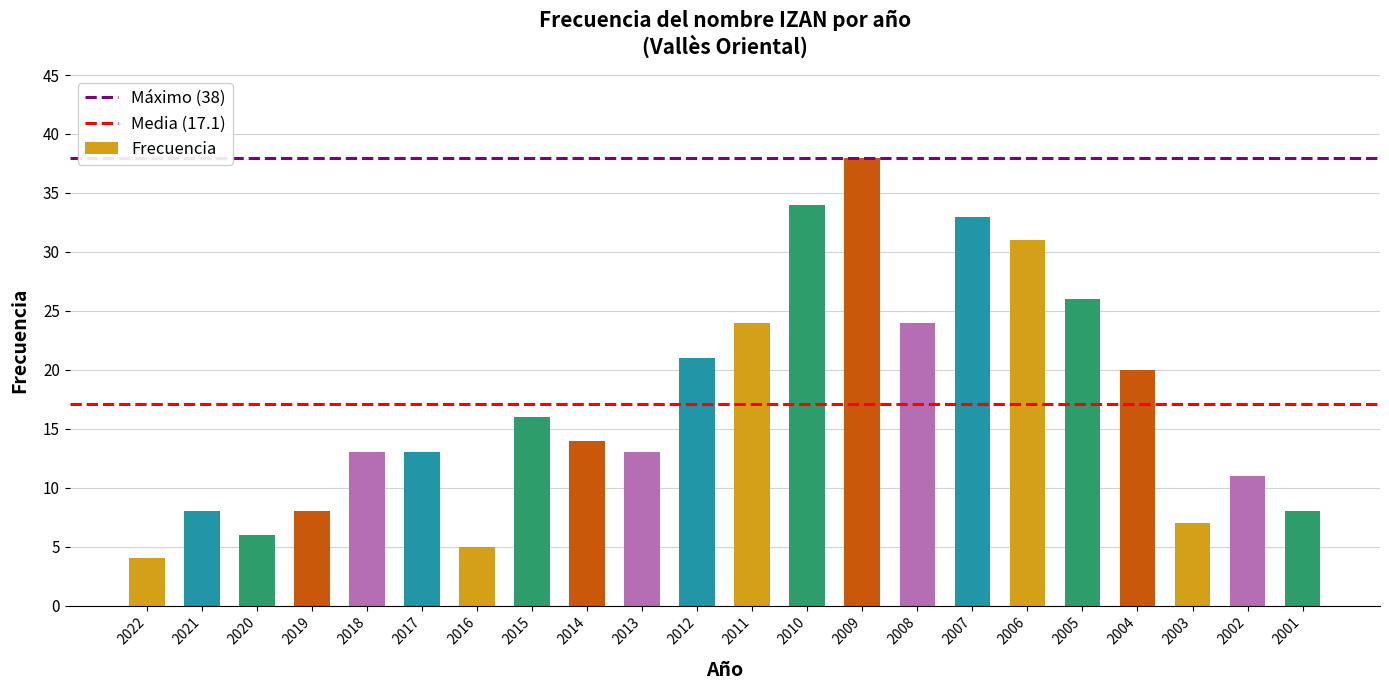

True or false: the data shows 6 at 2014.

False